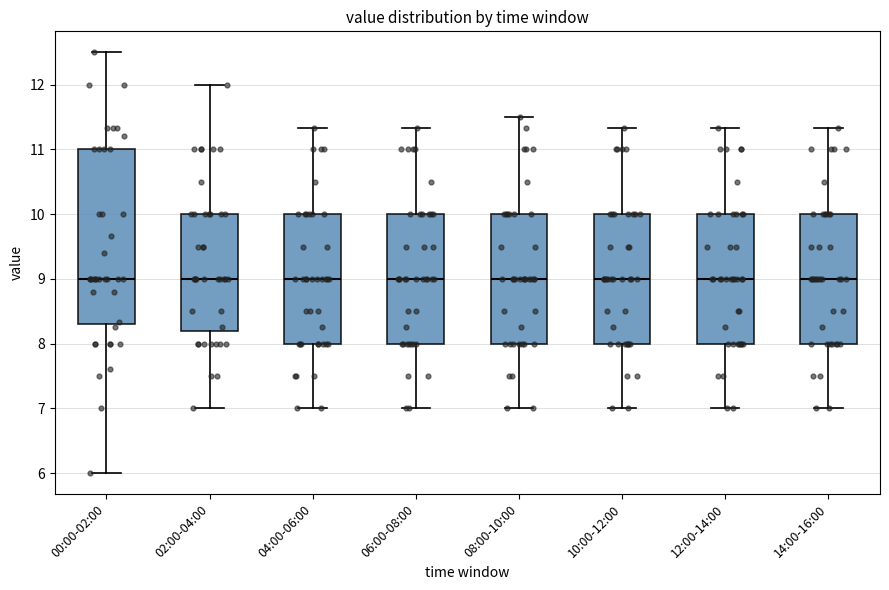

Which box is the tallest, from its lower edge to its upper edge?

00:00-02:00